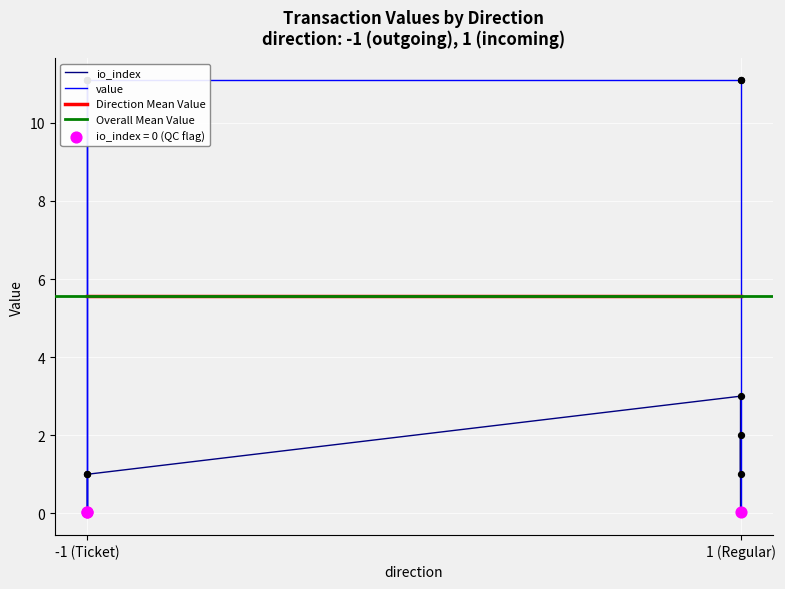

Which series has the largest total across all categories?

value